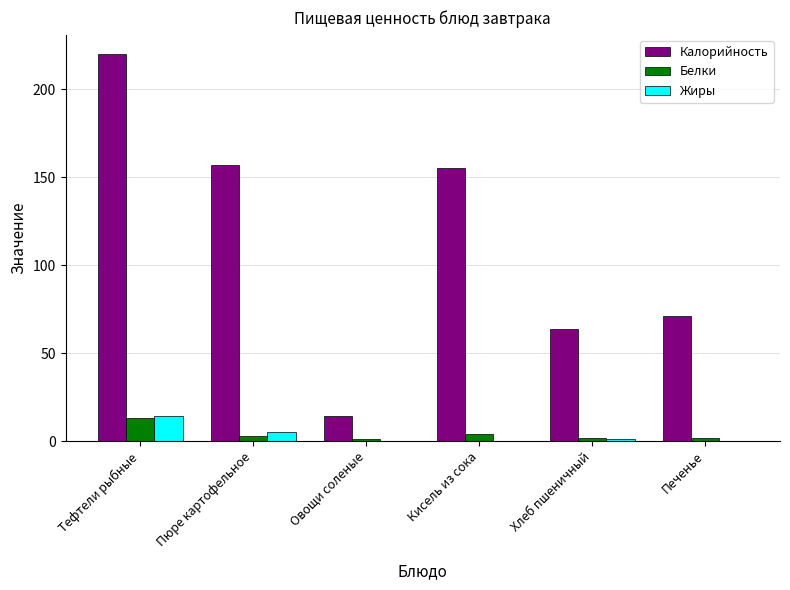

Does the chart contain stacked bars?

No